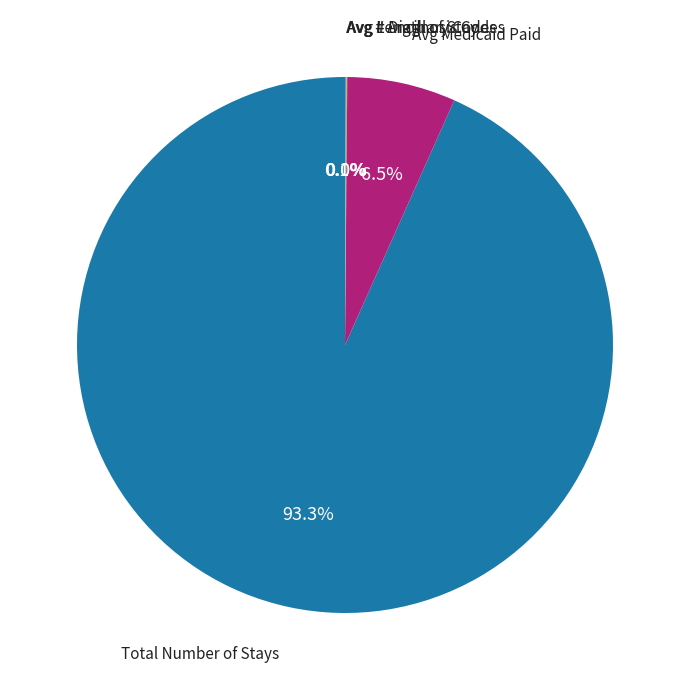

Is there a majority slice in this chart?

Yes